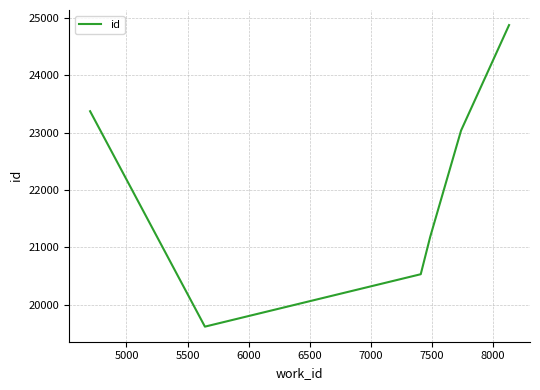

What is the sum of all values?

132605